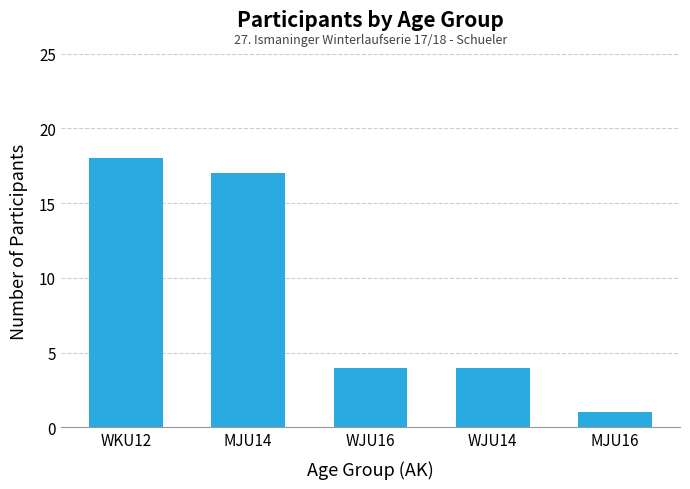

How many categories are shown in the chart?

5